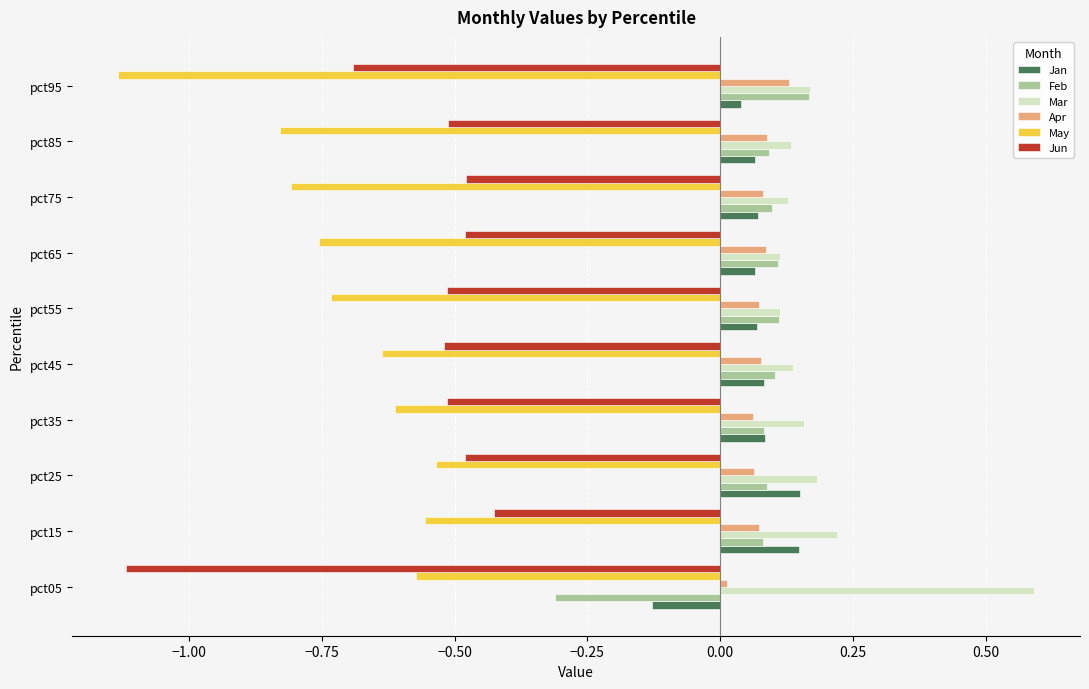

Which category has the highest value in the Jun series?

pct15